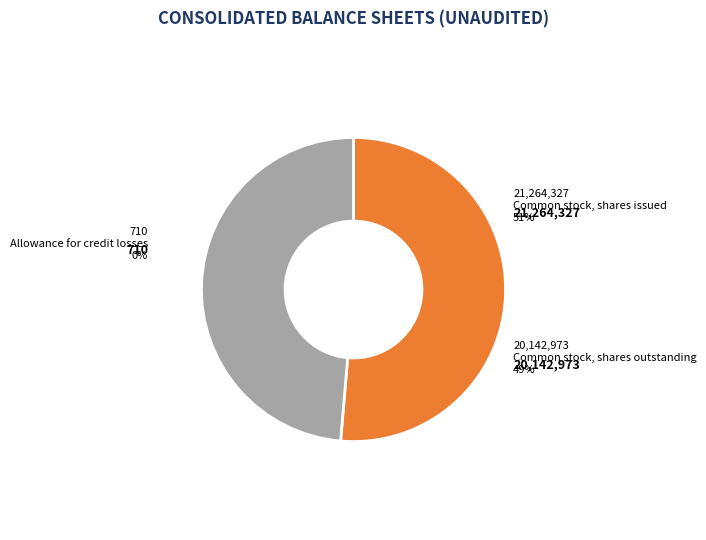

Which category has the smallest portion of the pie?

Allowance for credit losses